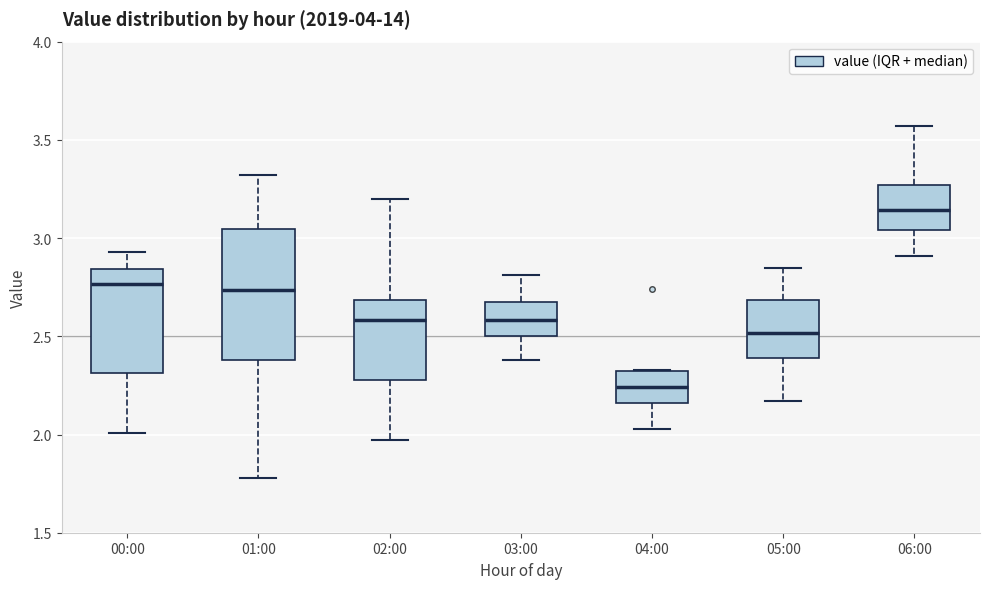

Reading left to right, read every box against the y-axis: the position of its median line, the range the box covers, and the ends of its whiskers. The values are not printed on the chart, so give them approximately, as read against the axis.

00:00: median 2.75, box 2.30 to 2.85, whiskers 2.00 to 2.95
01:00: median 2.75, box 2.40 to 3.05, whiskers 1.80 to 3.30
02:00: median 2.60, box 2.30 to 2.70, whiskers 1.95 to 3.20
03:00: median 2.60, box 2.50 to 2.70, whiskers 2.40 to 2.80
04:00: median 2.25, box 2.15 to 2.35, whiskers 2.05 to 2.35
05:00: median 2.50, box 2.40 to 2.70, whiskers 2.15 to 2.85
06:00: median 3.15, box 3.05 to 3.25, whiskers 2.90 to 3.55